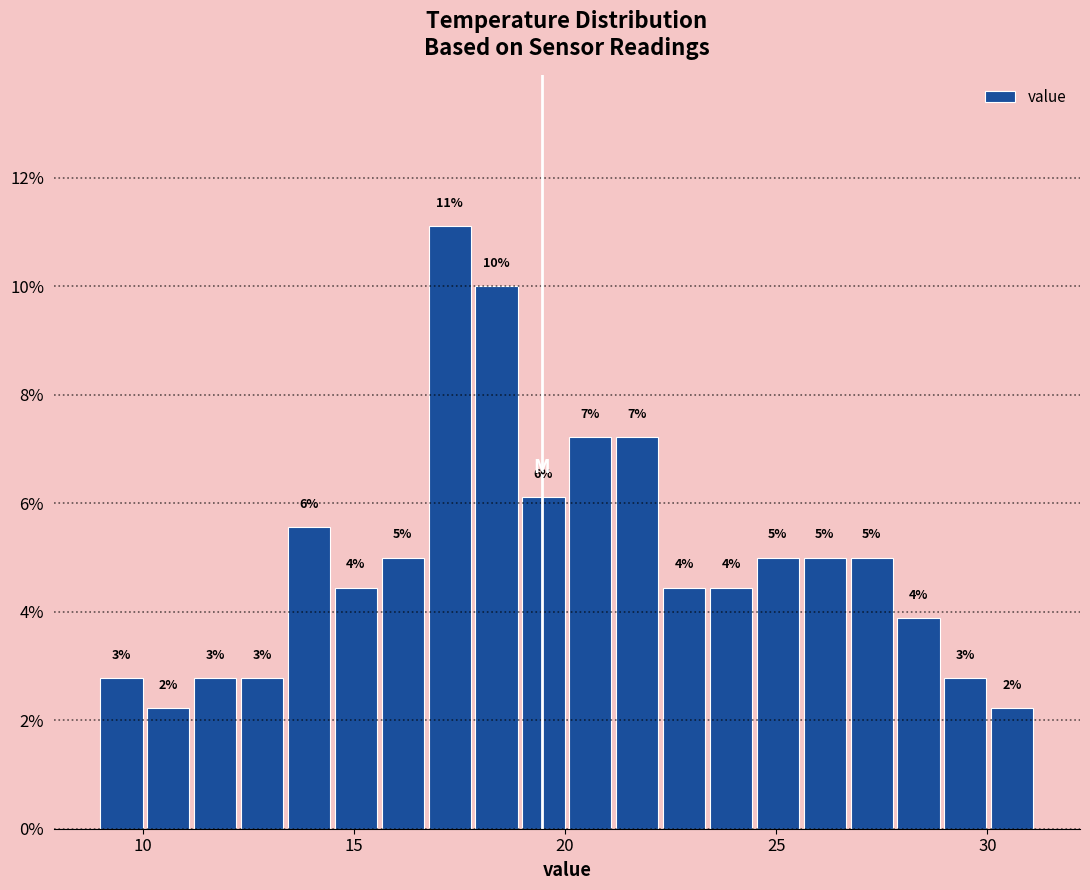

Read against the x-axis, roughly where is the centre of the tallest bar?

17.5